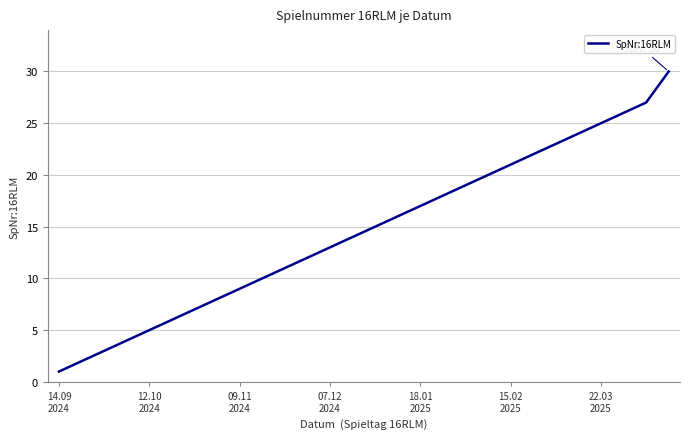

What is the maximum value shown in the chart?

30